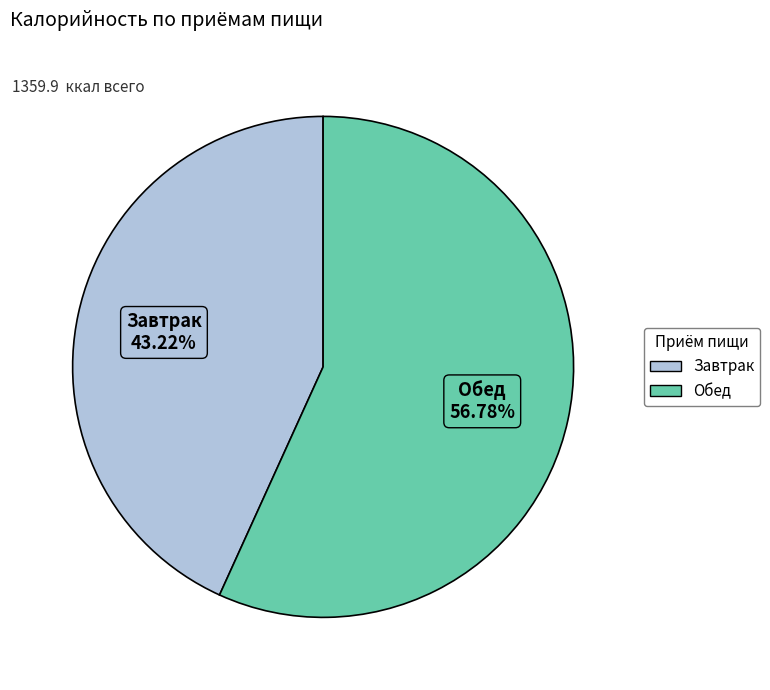

To the nearest percent, what portion does Обед represent?

57%